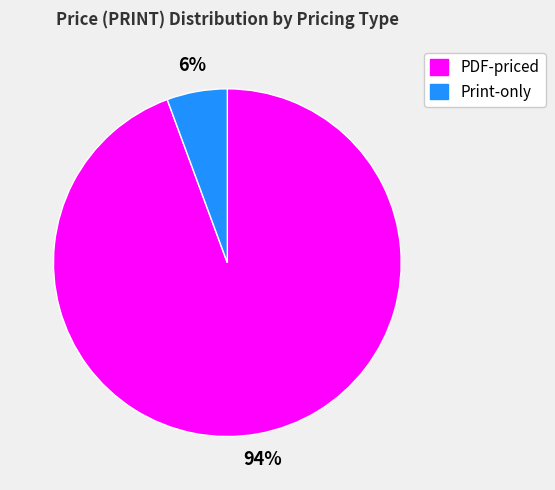

Which slice is the largest?

PDF-priced